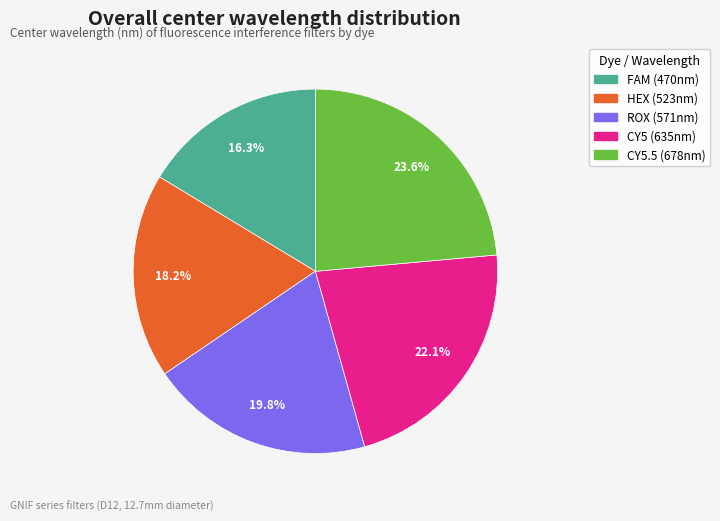

How many segments does this pie chart have?

5